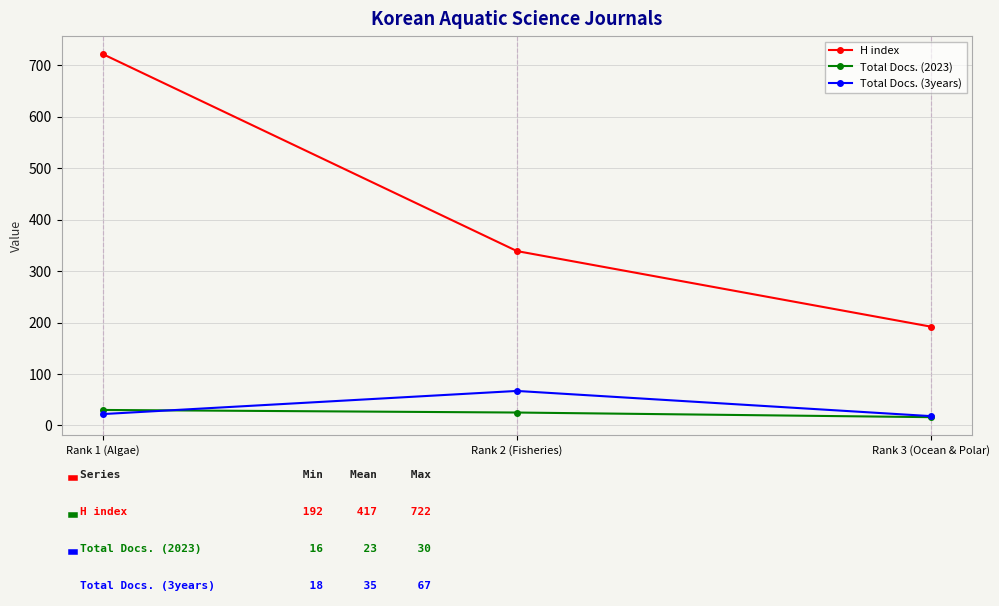

The Total Docs. (3years) series shows 18 at Rank 3 (Ocean & Polar). True or false?

True